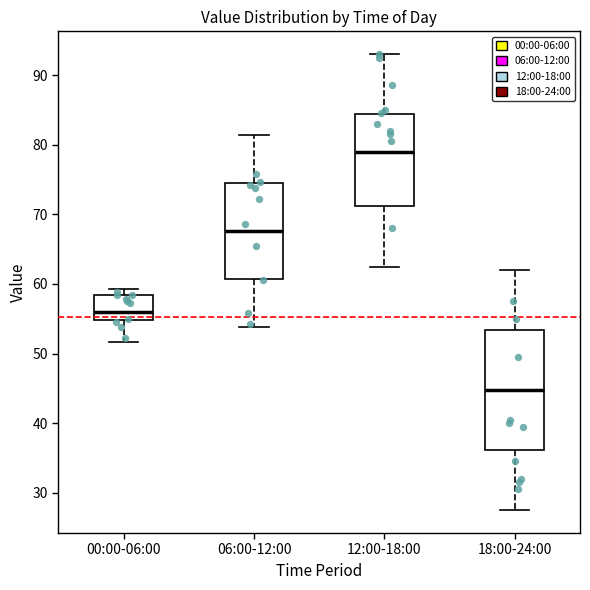

Reading left to right, read every box against the y-axis: the position of its median line, the range the box covers, and the ends of its whiskers. The values are not printed on the chart, so give them approximately, as read against the axis.

00:00-06:00: median 56, box 55 to 58, whiskers 52 to 59
06:00-12:00: median 68, box 61 to 75, whiskers 54 to 81
12:00-18:00: median 79, box 71 to 84, whiskers 63 to 93
18:00-24:00: median 45, box 36 to 53, whiskers 28 to 62